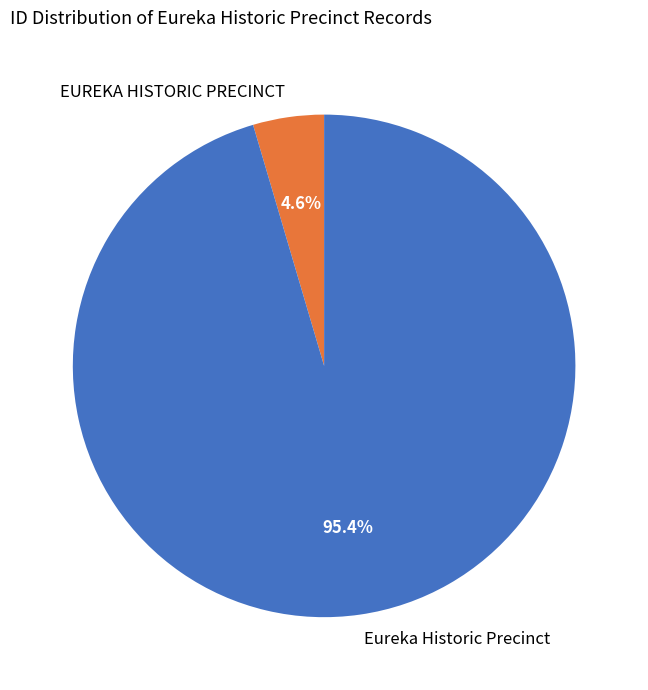

How much of the chart is everything except EUREKA HISTORIC PRECINCT?

95.4%